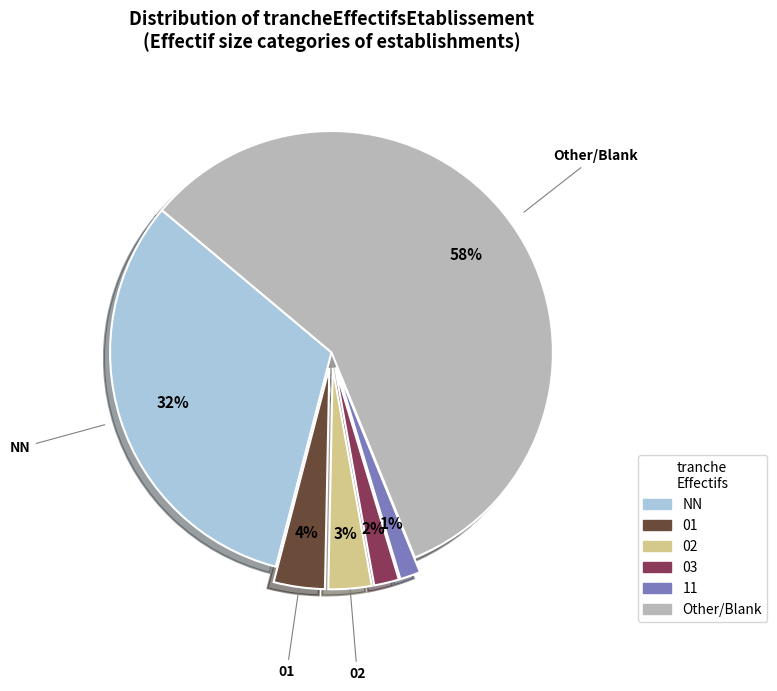

Which slice is the largest?

Other